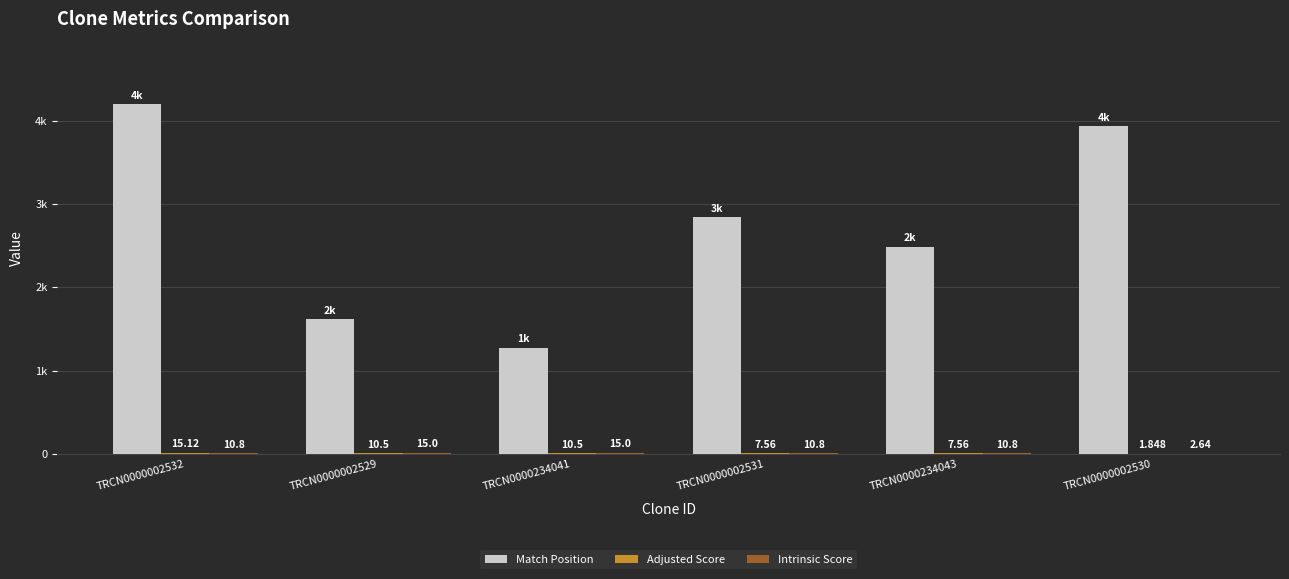

Which series has the largest range (max minus min)?

Match Position